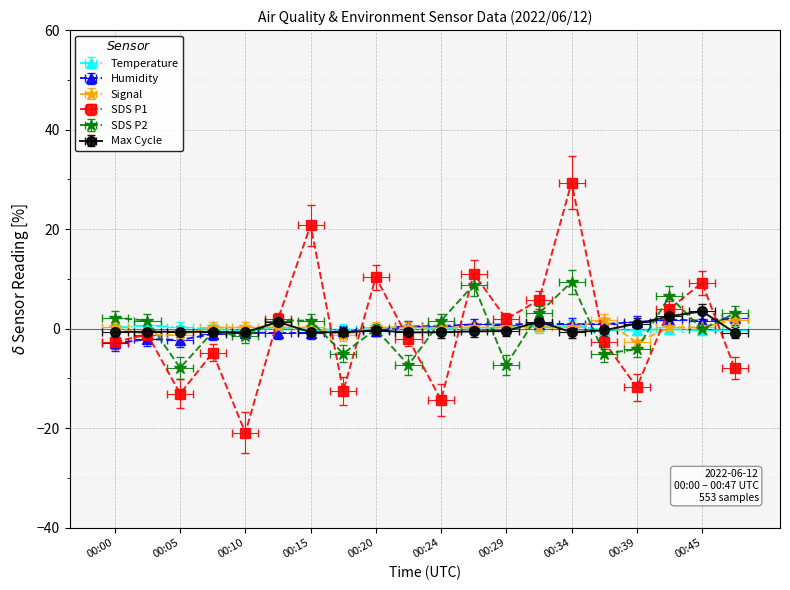

After their last crossing, which series has the higher values: BME280_temperature or Max_cycle_norm?

BME280_temperature